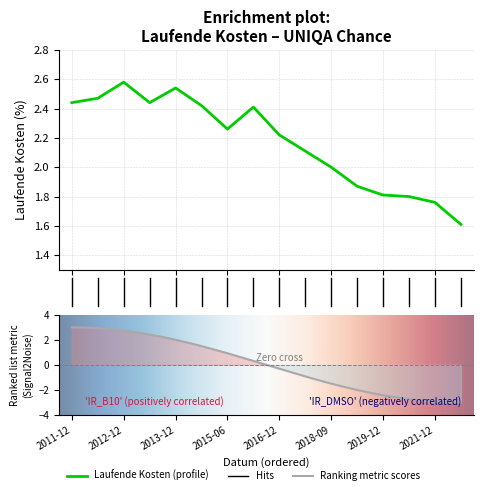

Where does the data first go above 2?

2011-12-31